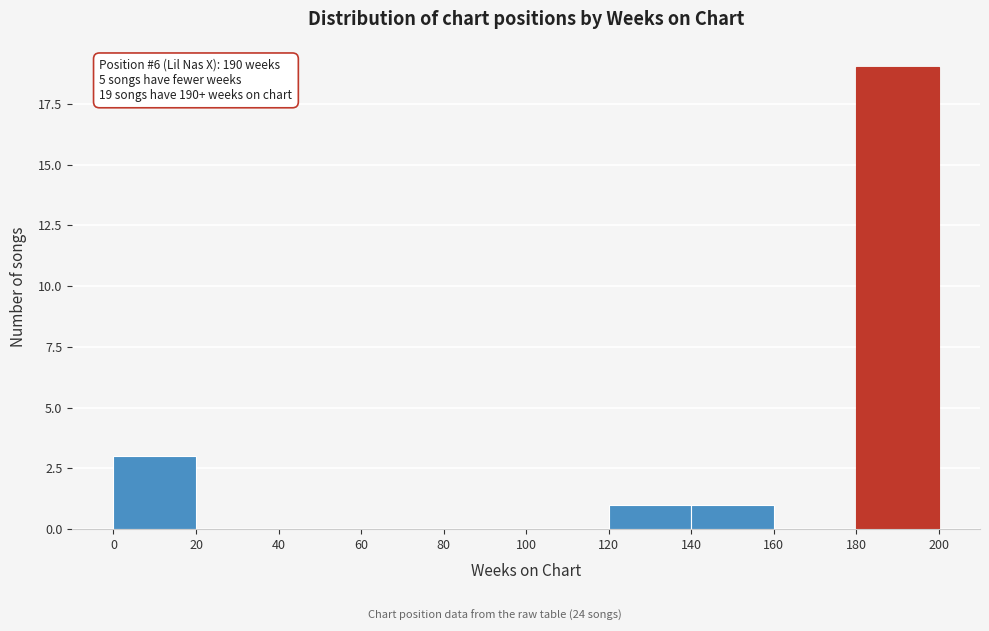

Over which range of the x-axis is the bar tallest?

180 to 200